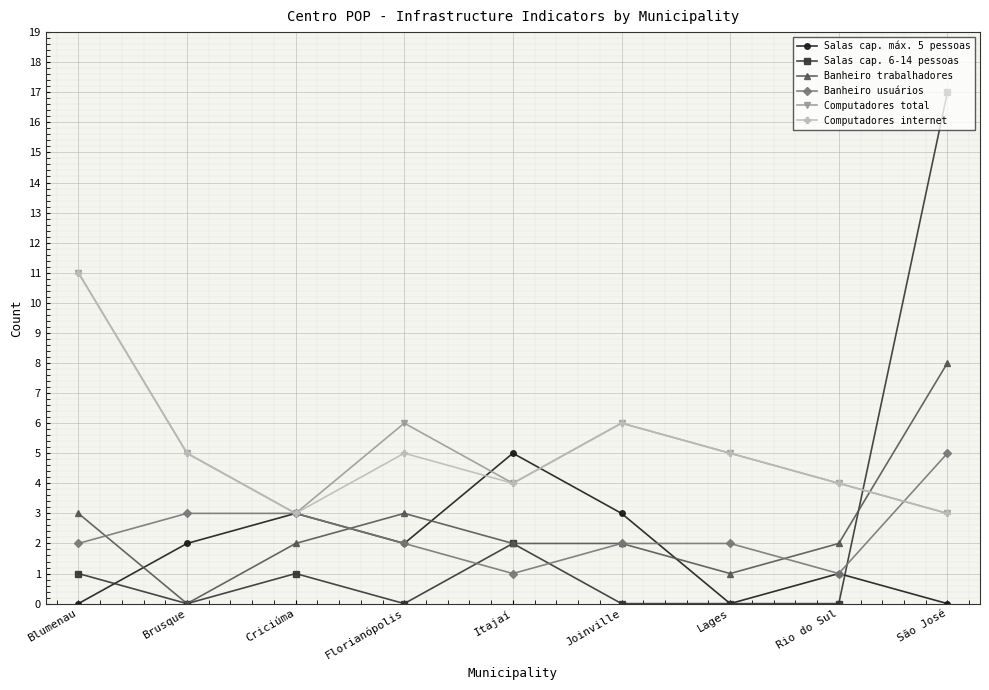

The Banheiro usuários series shows 1 at Rio do Sul. True or false?

True